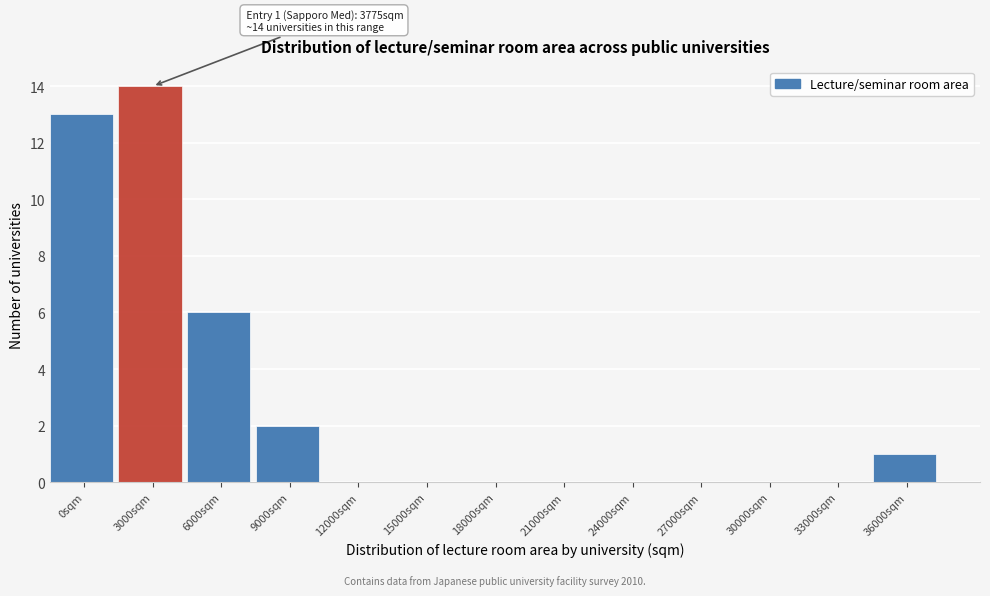

Reading right to left, extract all data points from this chart.

36000sqm=1	33000sqm=0	30000sqm=0	27000sqm=0	24000sqm=0	21000sqm=0	18000sqm=0	15000sqm=0	12000sqm=0	9000sqm=2	6000sqm=6	3000sqm=14	0sqm=13